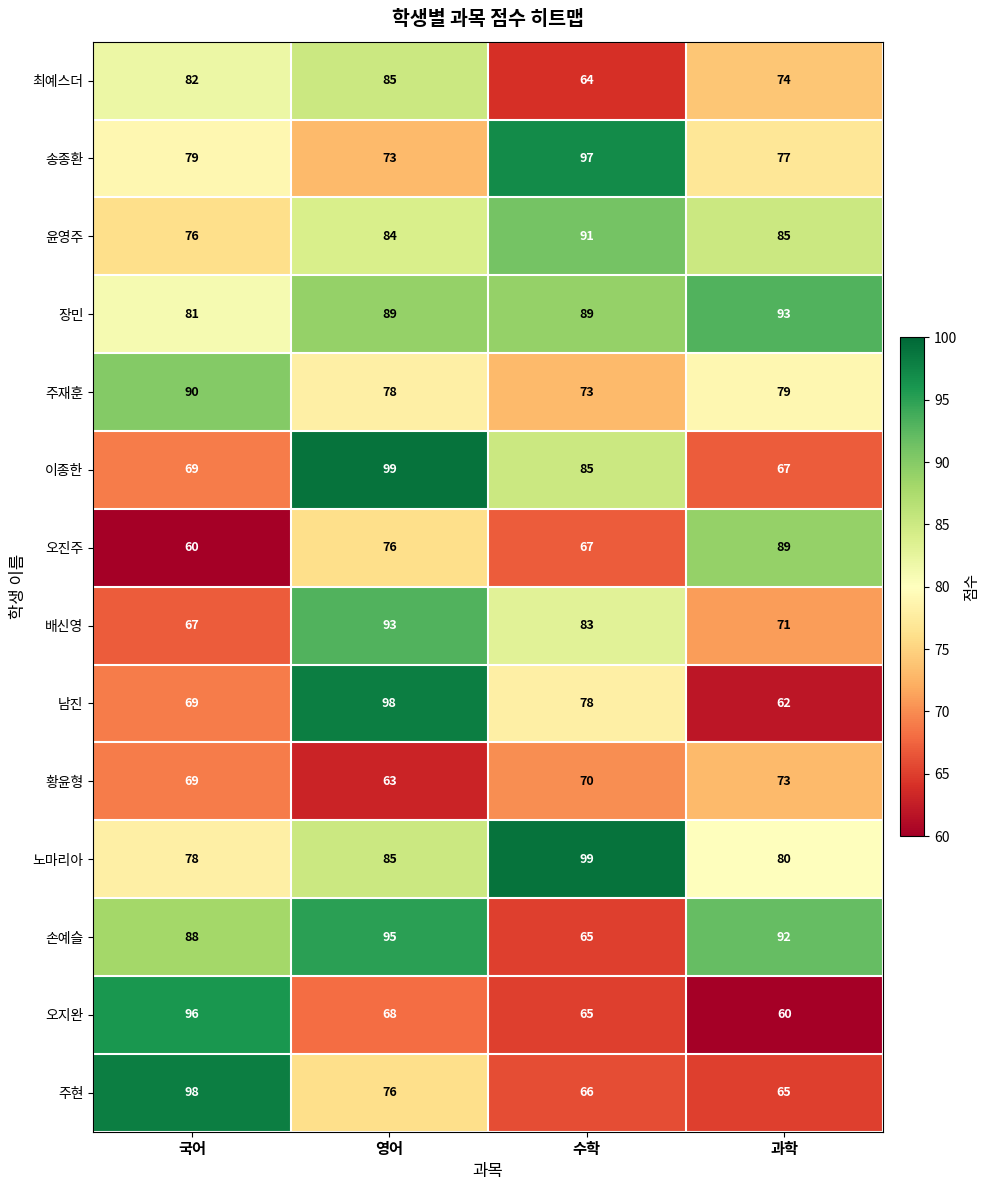

At which label is 노마리아 closest to 88?

영어